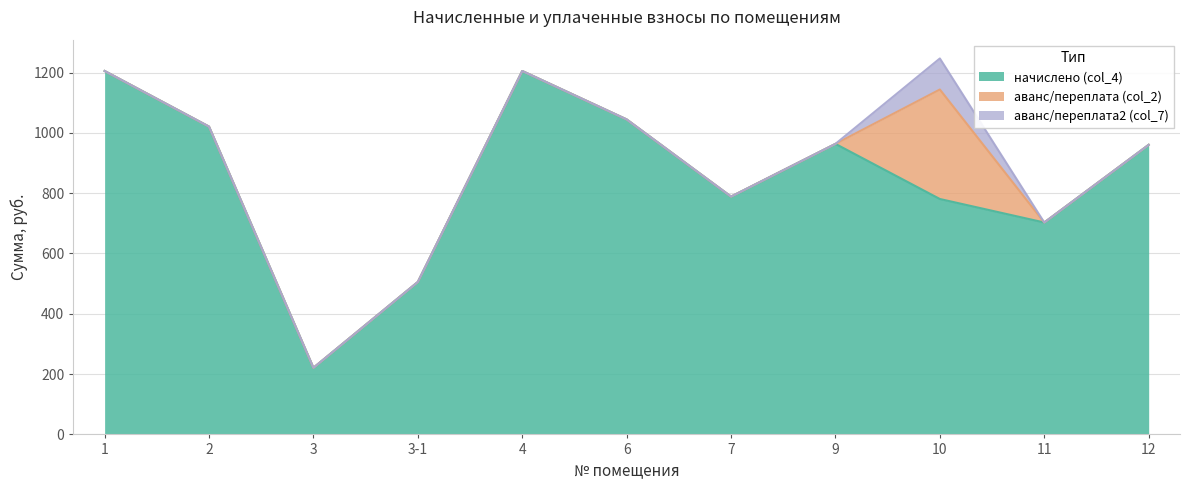

What are all the series names shown in the legend?

начислено (col_4), аванс/переплата (col_2), аванс/переплата2 (col_7)